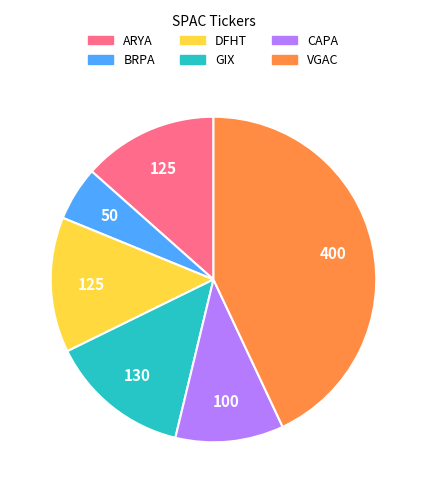

How many slices are in this pie chart?

6